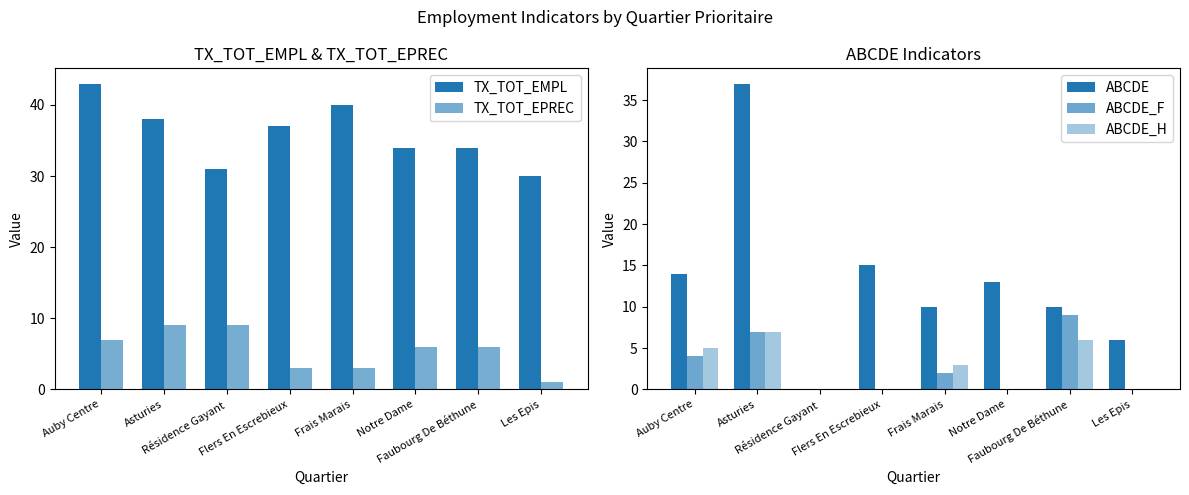

What value does the ABCDE series have at Les Epis, to the nearest 10?

10